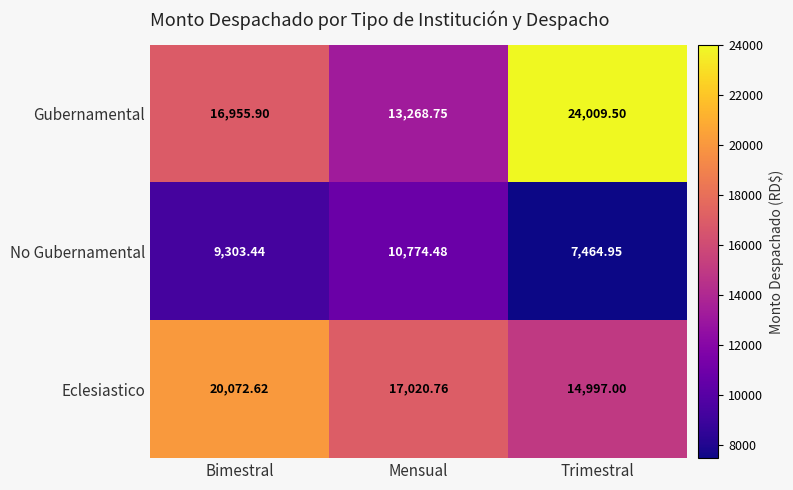

Rank the series by their maximum value, from lowest to highest.

No Gubernamental, Eclesiastico, Gubernamental